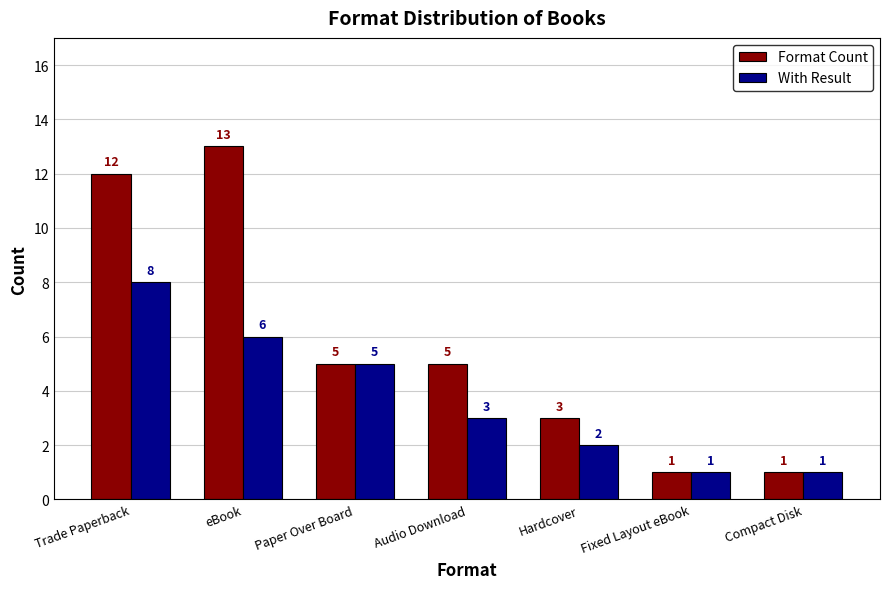

How many data points in With Result are less than 3?

3